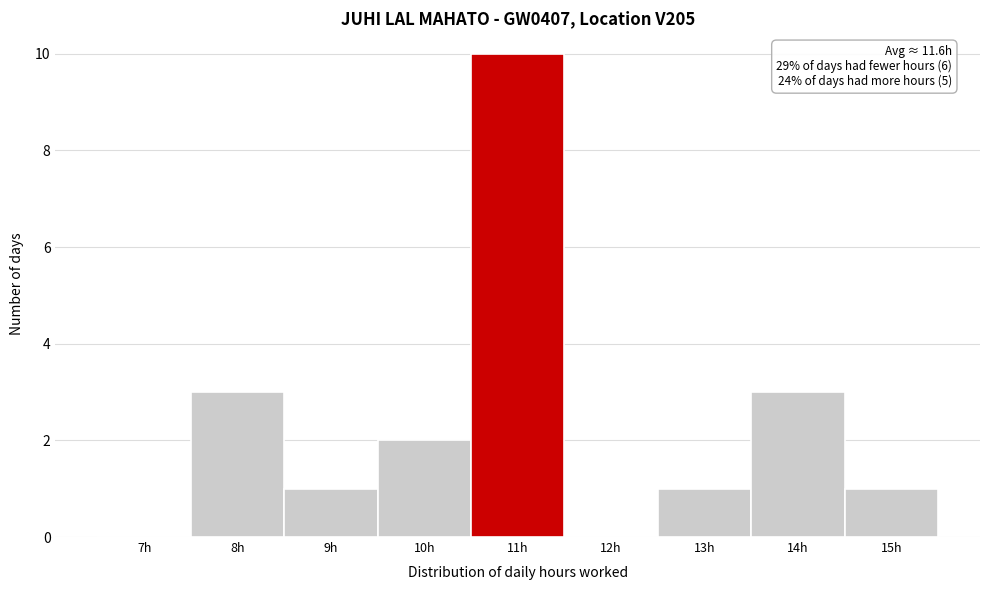

True or false: the data shows 2 at 13h.

False